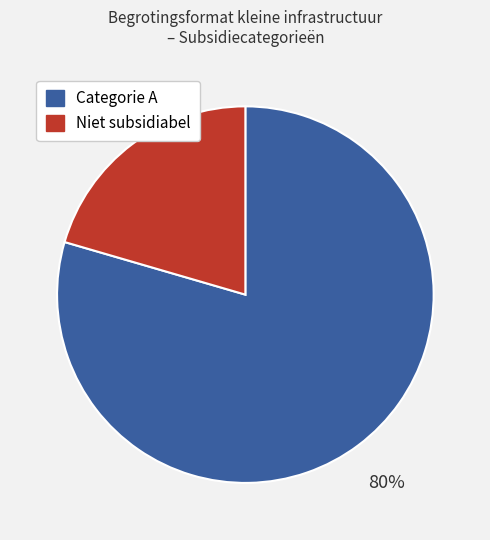

How many slices are in this pie chart?

2